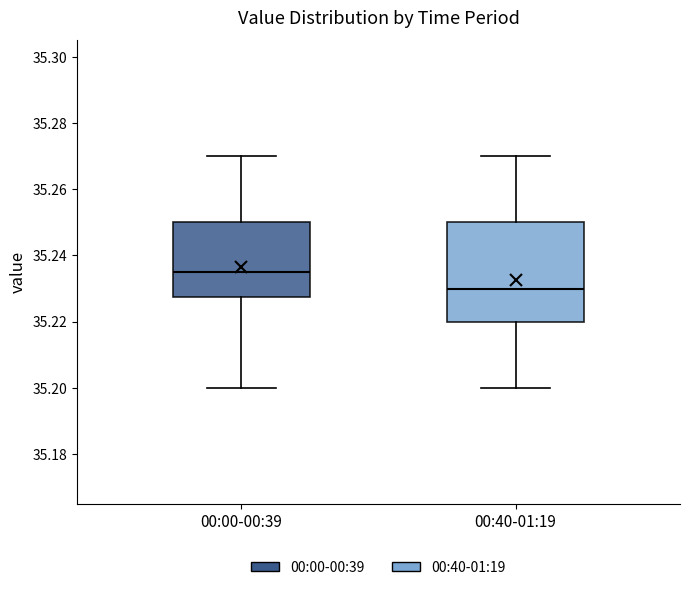

Reading left to right, read every box against the y-axis: the position of its median line, the range the box covers, and the ends of its whiskers. The values are not printed on the chart, so give them approximately, as read against the axis.

00:00-00:39: median 35.236, box 35.228 to 35.250, whiskers 35.200 to 35.270
00:40-01:19: median 35.230, box 35.220 to 35.250, whiskers 35.200 to 35.270